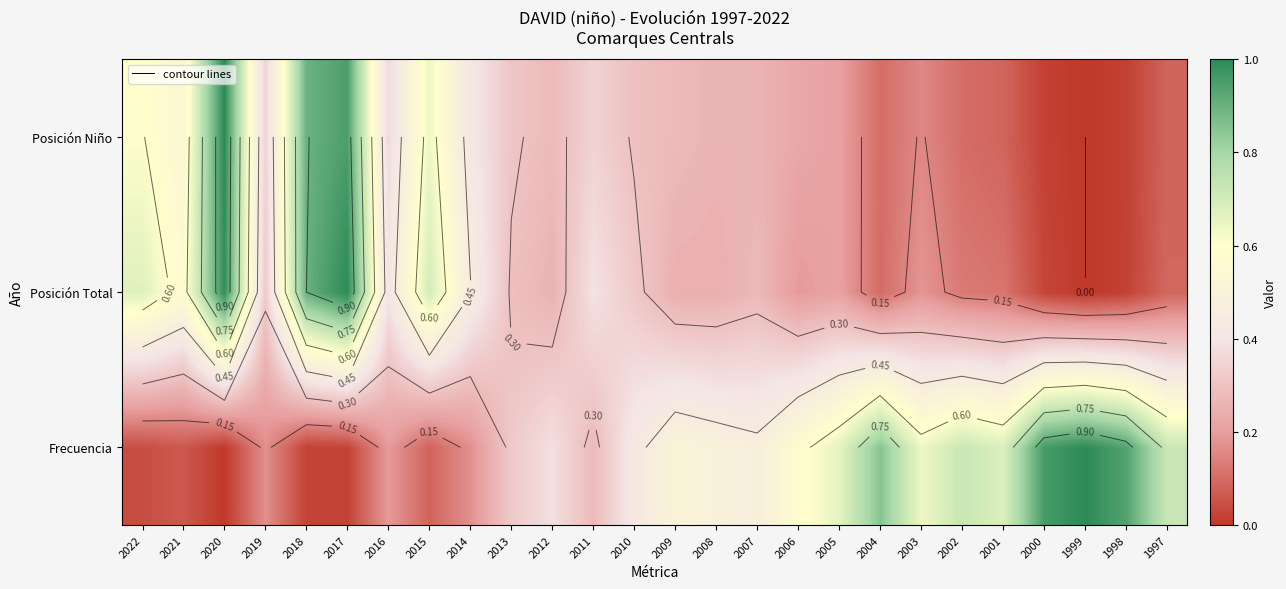

At how many categories does at least one series exceed 0?

26